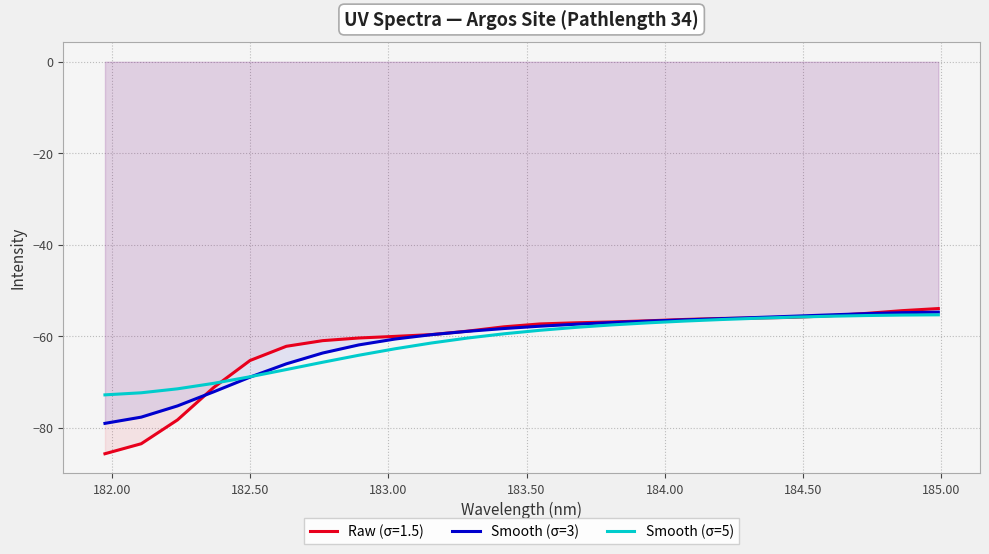

What is the minimum value shown in the chart?

-85.7